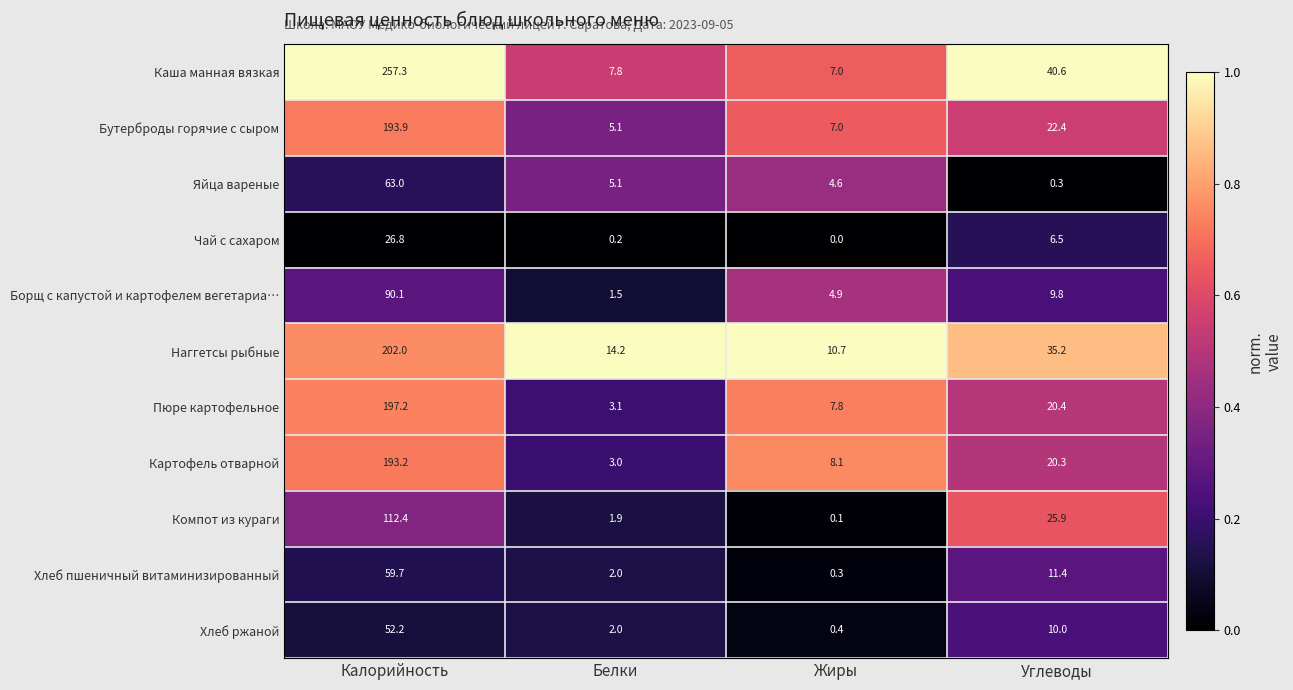

Which label corresponds to the smallest value in the chart?

Жиры